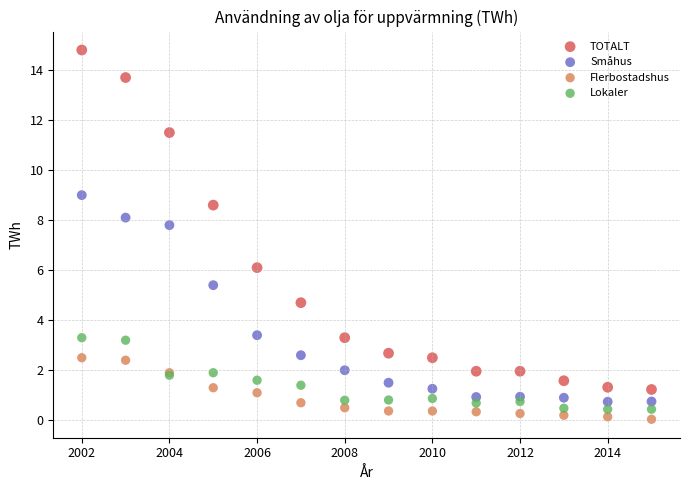

Which series contains the lowest Y value?

Flerbostadshus